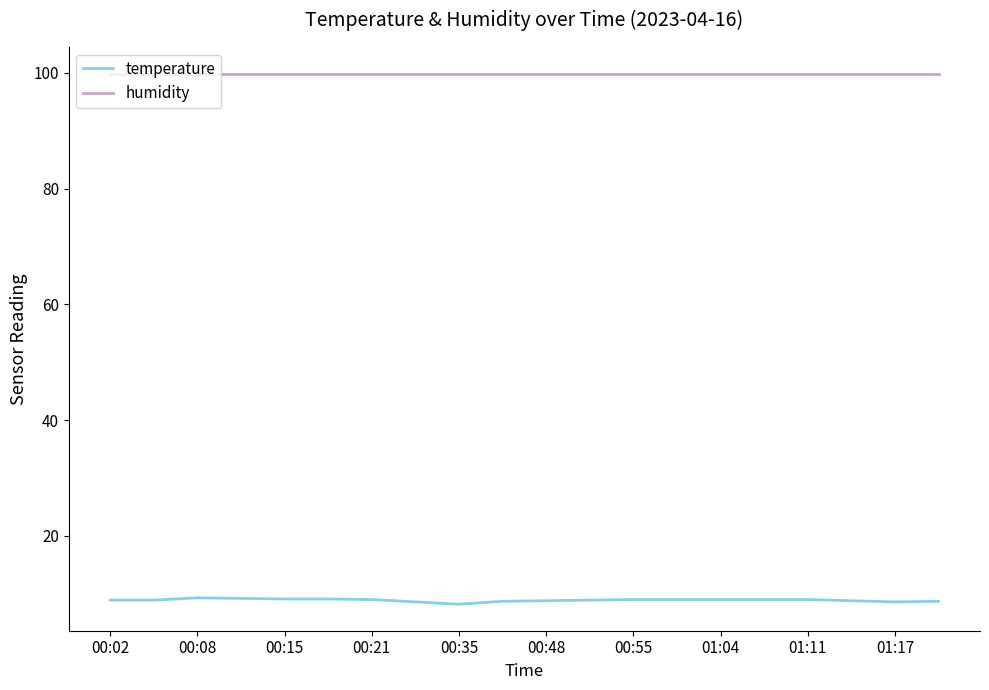

What is the greatest value displayed?

99.9